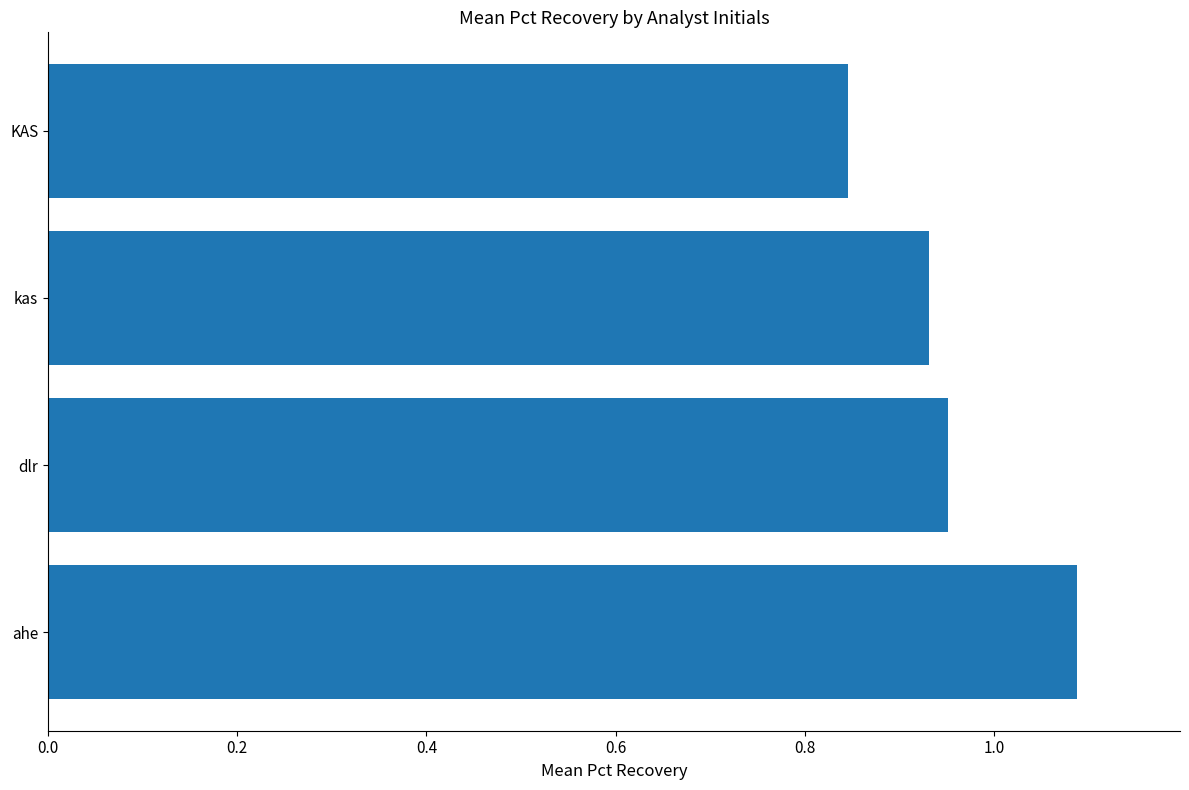

How many series are shown in this chart?

1